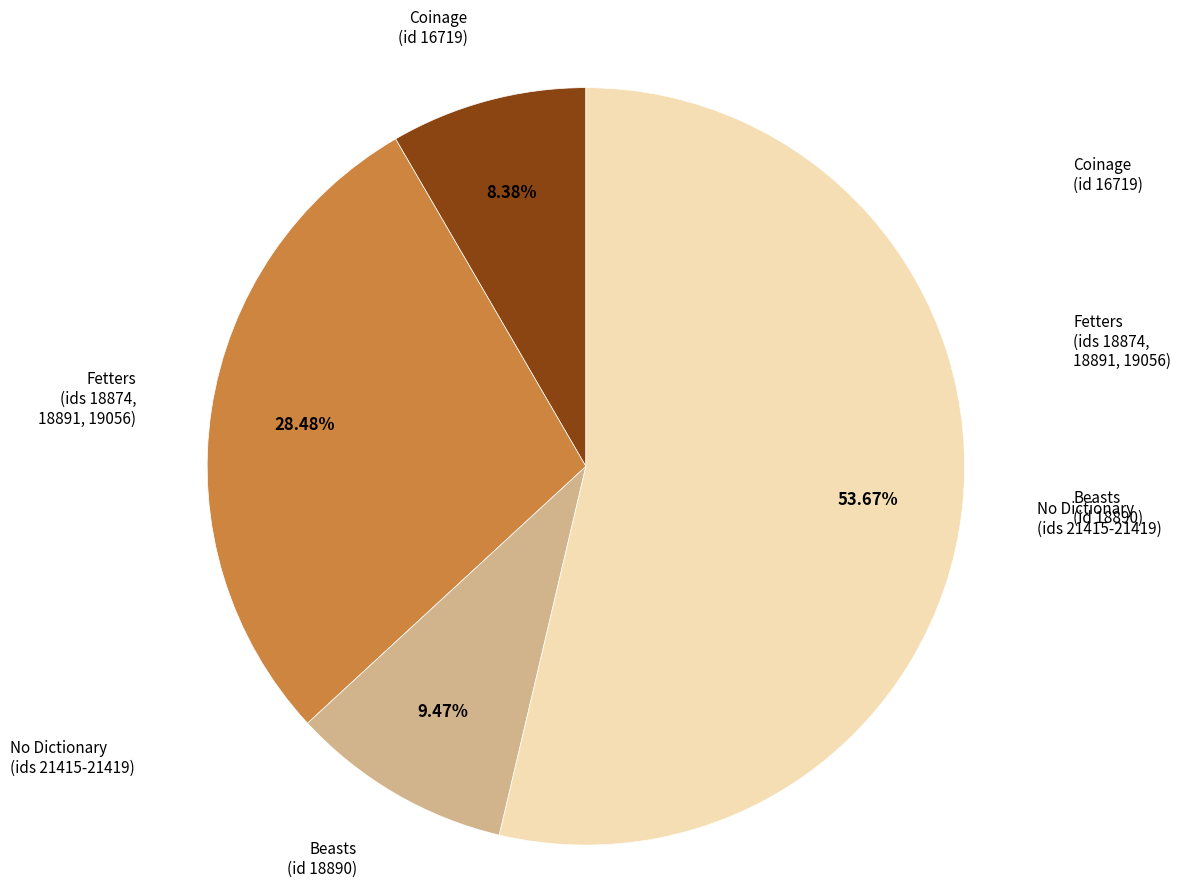

Which slice represents more than half of the pie?

No Dictionary (ids 21415-21419)